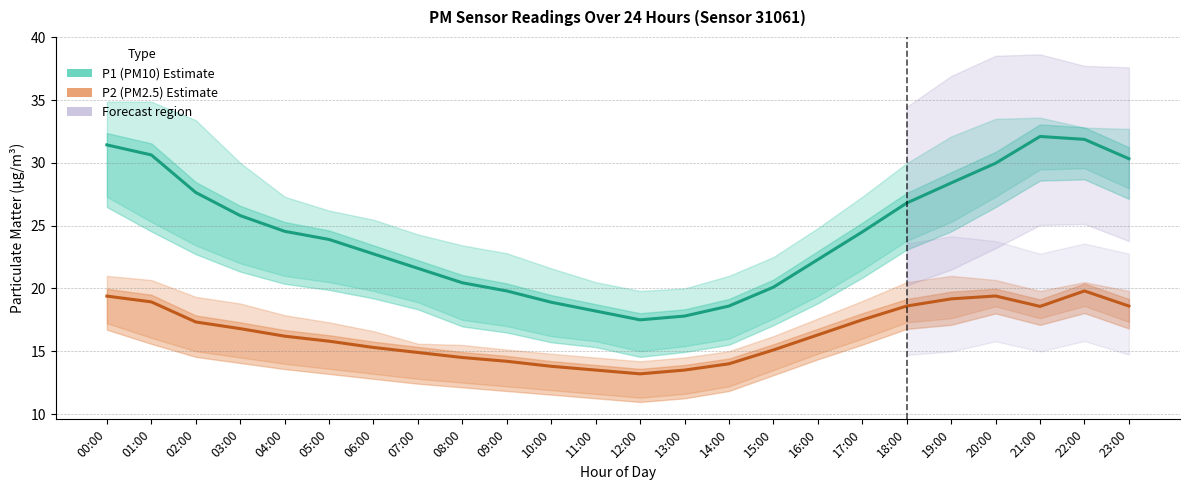

Which series has the largest total across all categories?

P1 (PM10) Estimate